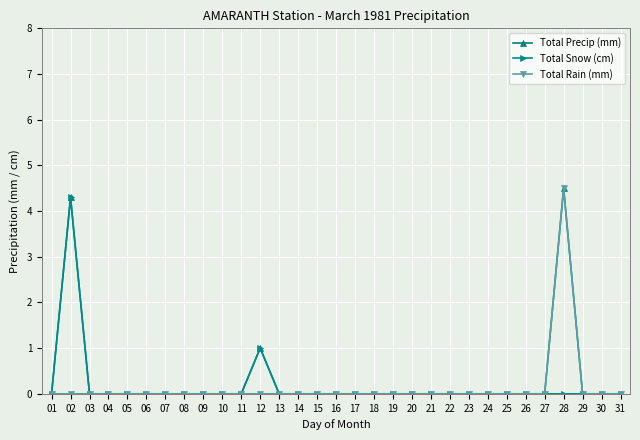

Is it true that Total Precip (mm) equals 4.3 at 02?

True